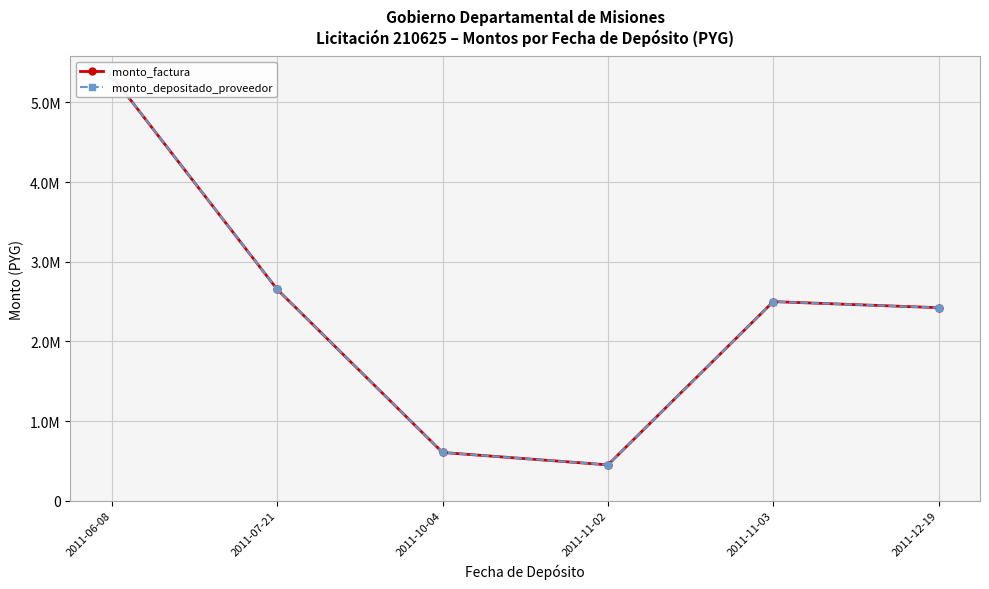

True or false: monto_depositado_proveedor has more than 0 points higher than both neighbors.

True